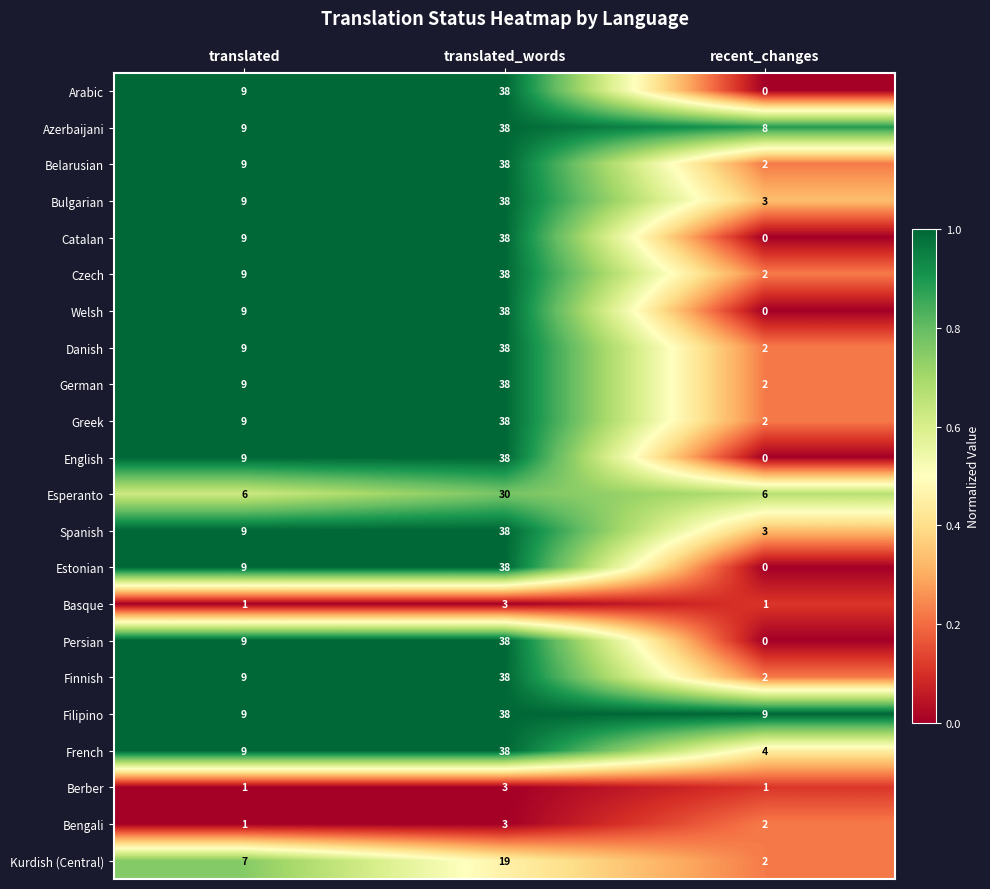

What is the spread (max minus min) of values at recent_changes?

9